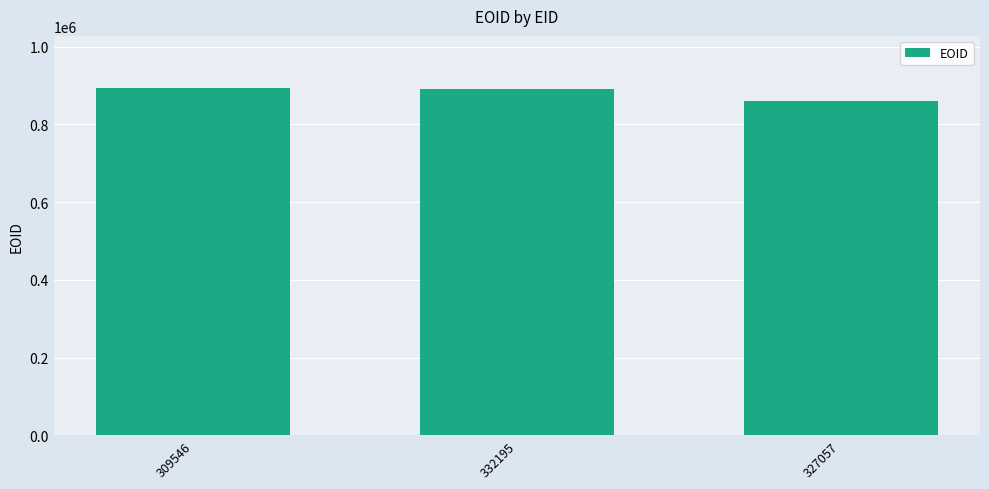

What is the difference between the second highest and minimum values?

30893